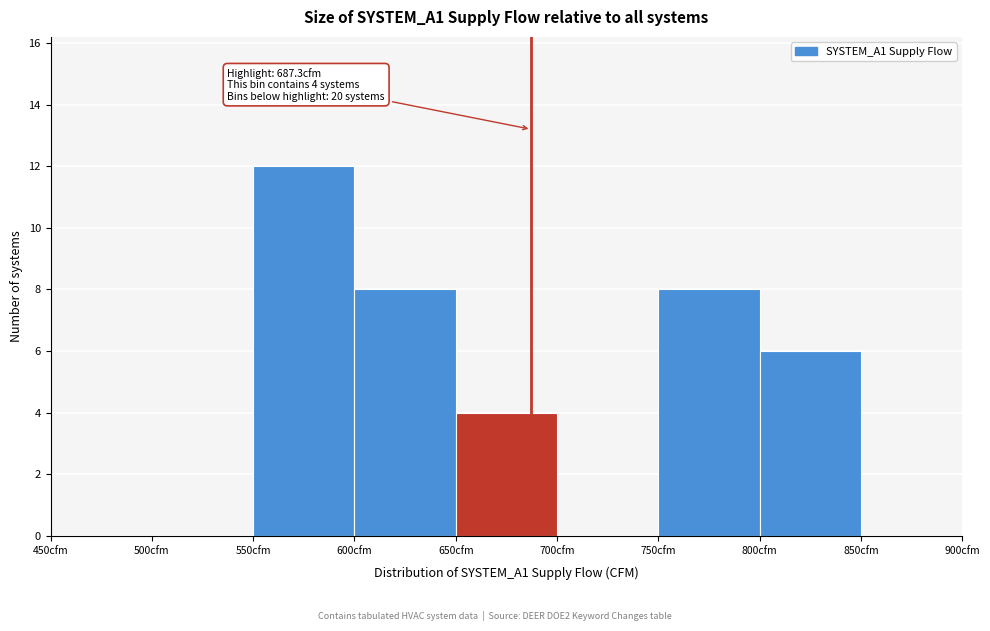

Over which range of the x-axis is the bar tallest?

550 to 600